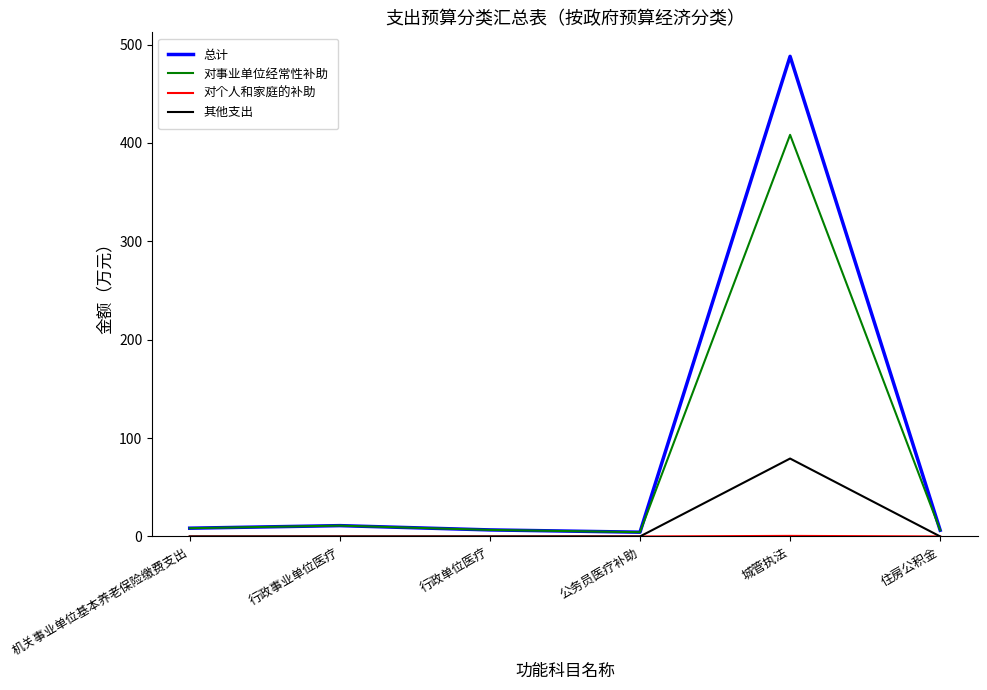

What is the difference between the highest and lowest values at 行政事业单位医疗?

11.0